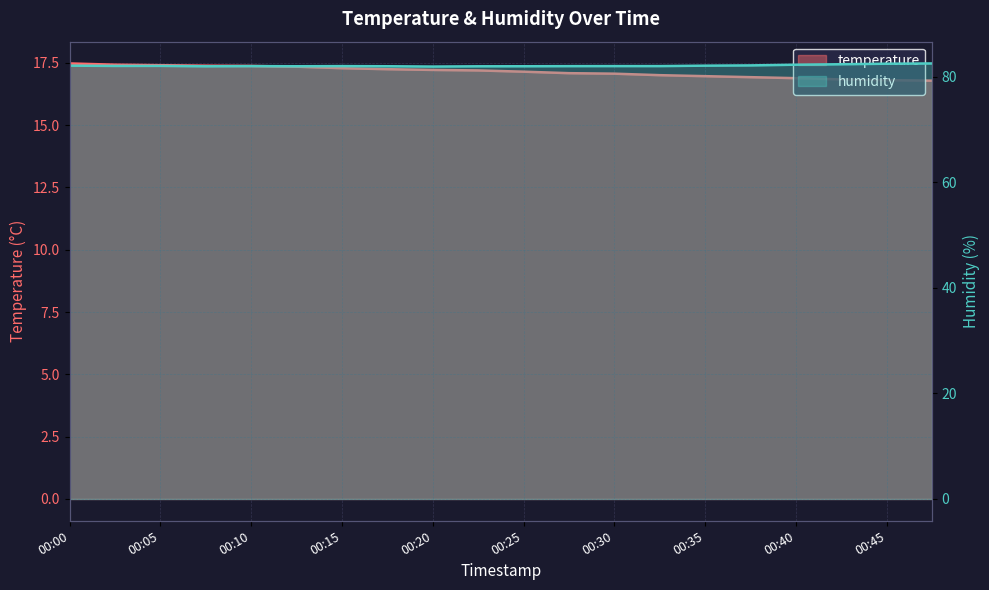

List the series in order of their peak value, lowest first.

temperature, humidity